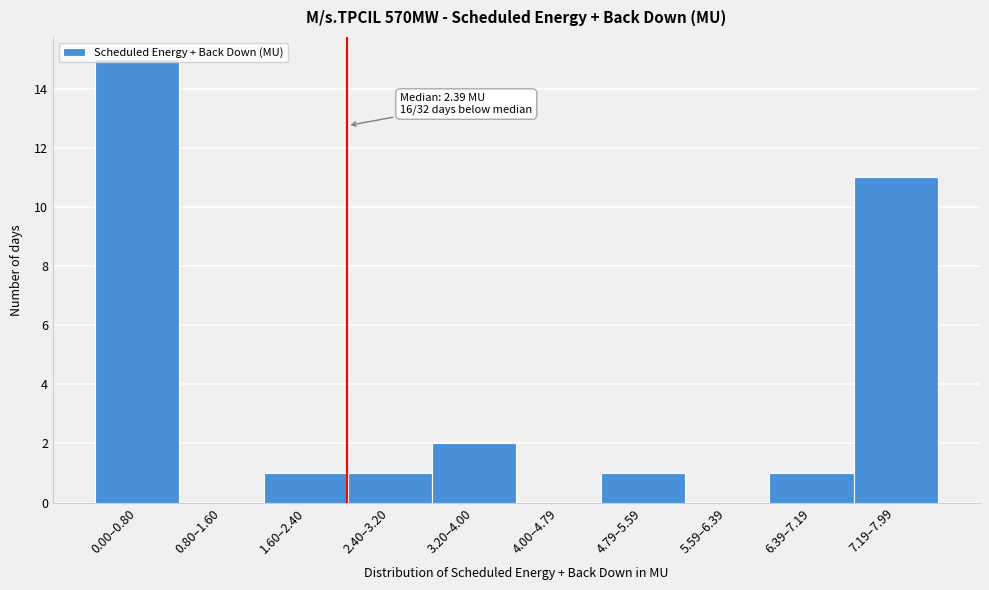

What is the approximate value at 7.19–7.99?

11